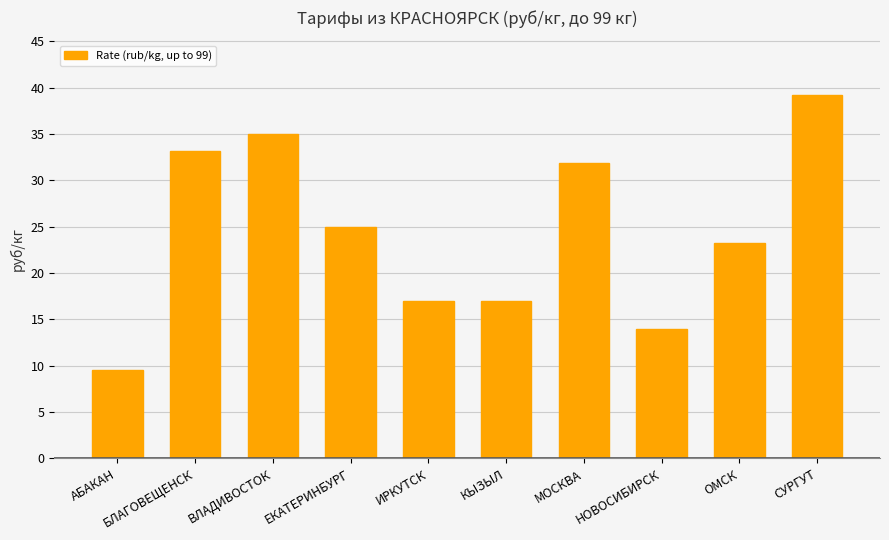

What is the label of the 1st bar from the left?

АБАКАН